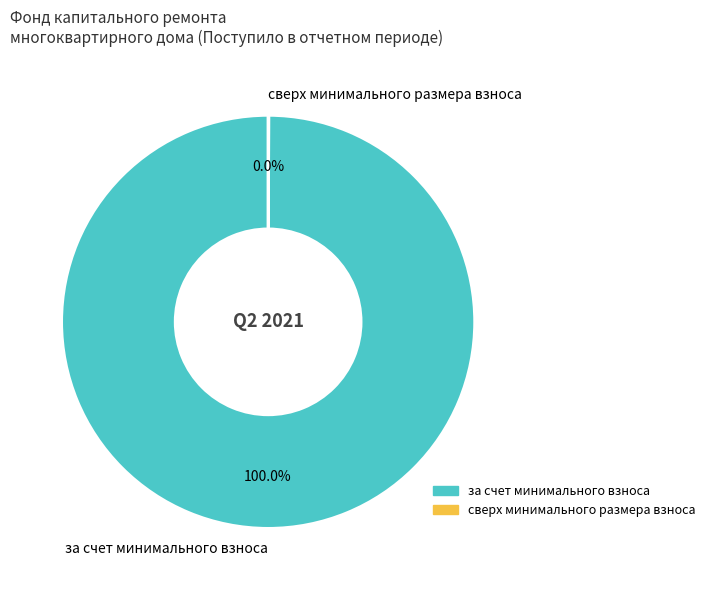

What is the largest slice in the pie chart?

за счет минимального взноса